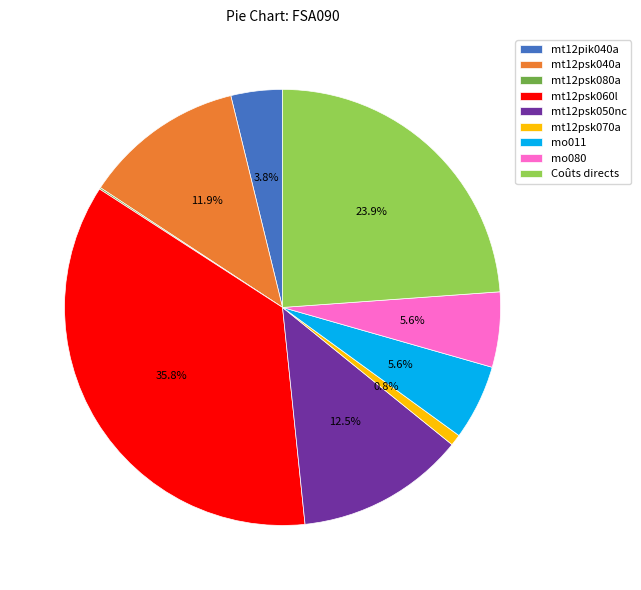

Do mt12psk060l and mo080 together represent more than half of the pie?

No